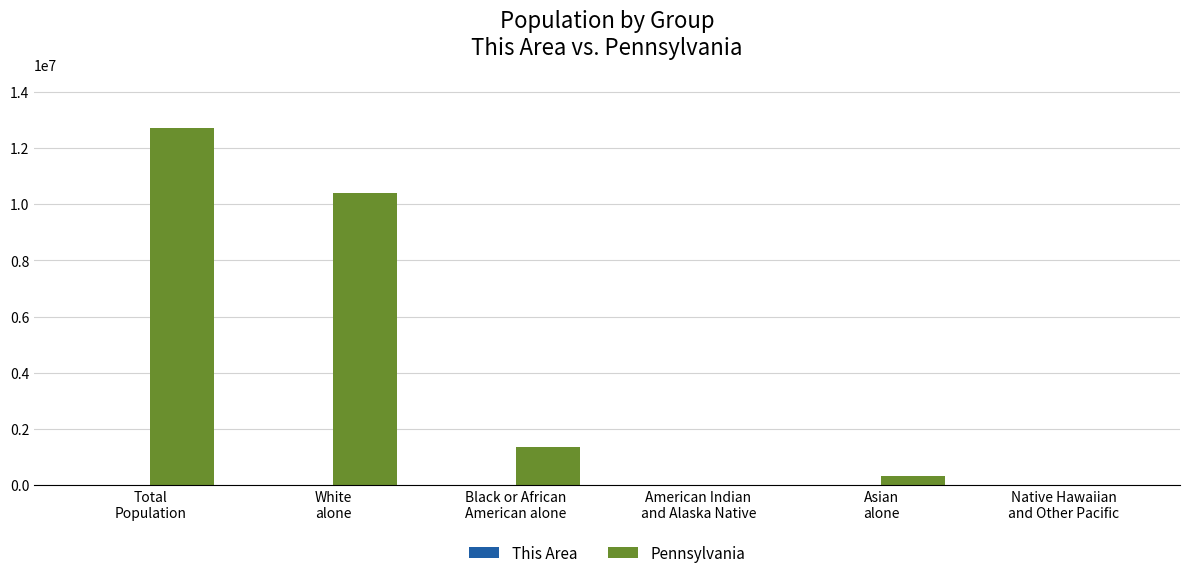

Which series has the largest total across all categories?

Pennsylvania